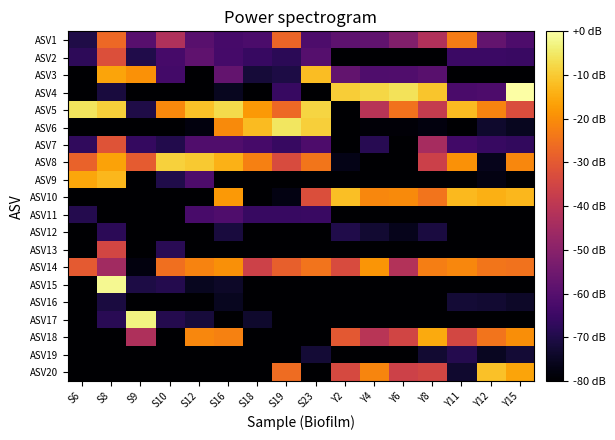

Which label corresponds to the smallest value in the chart?

Y4